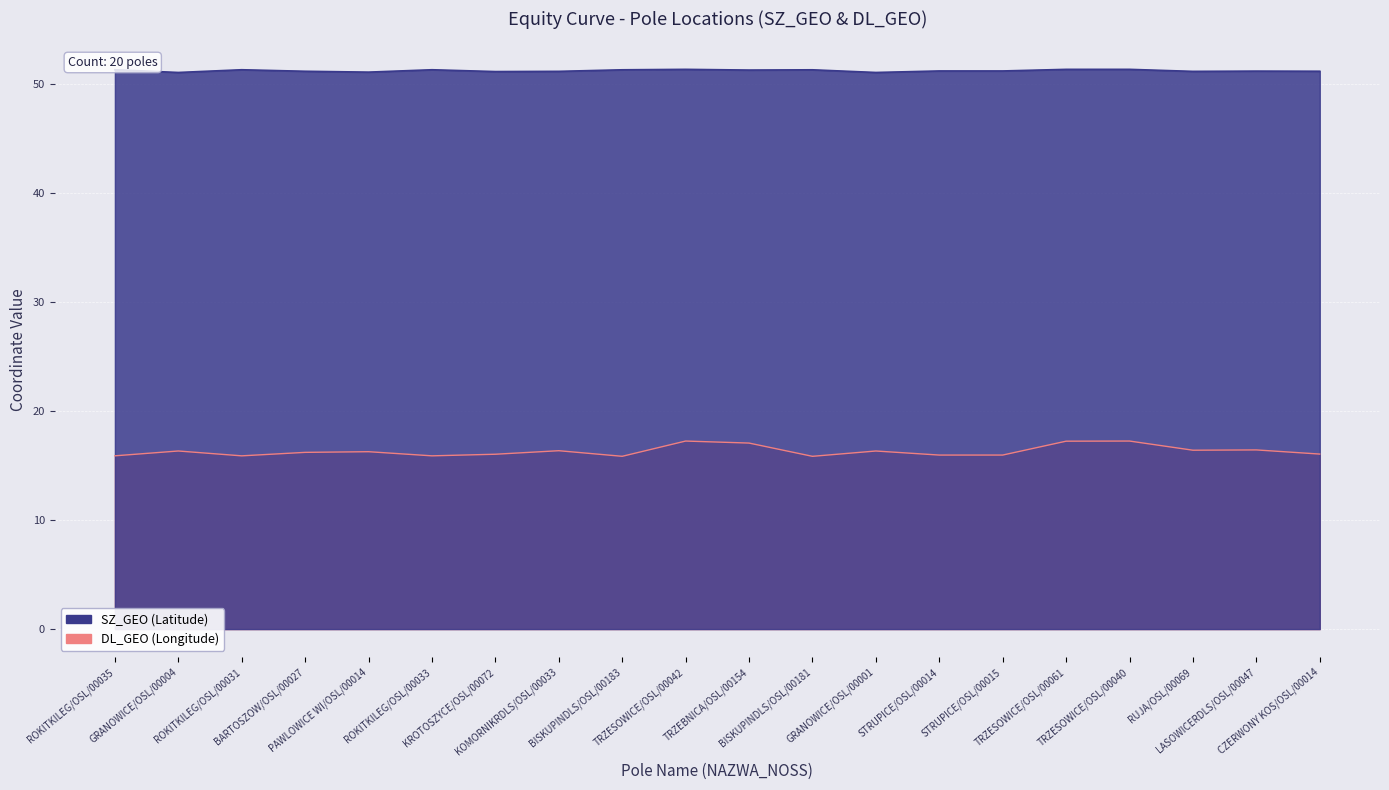

Which series has the largest total across all categories?

SZ_GEO